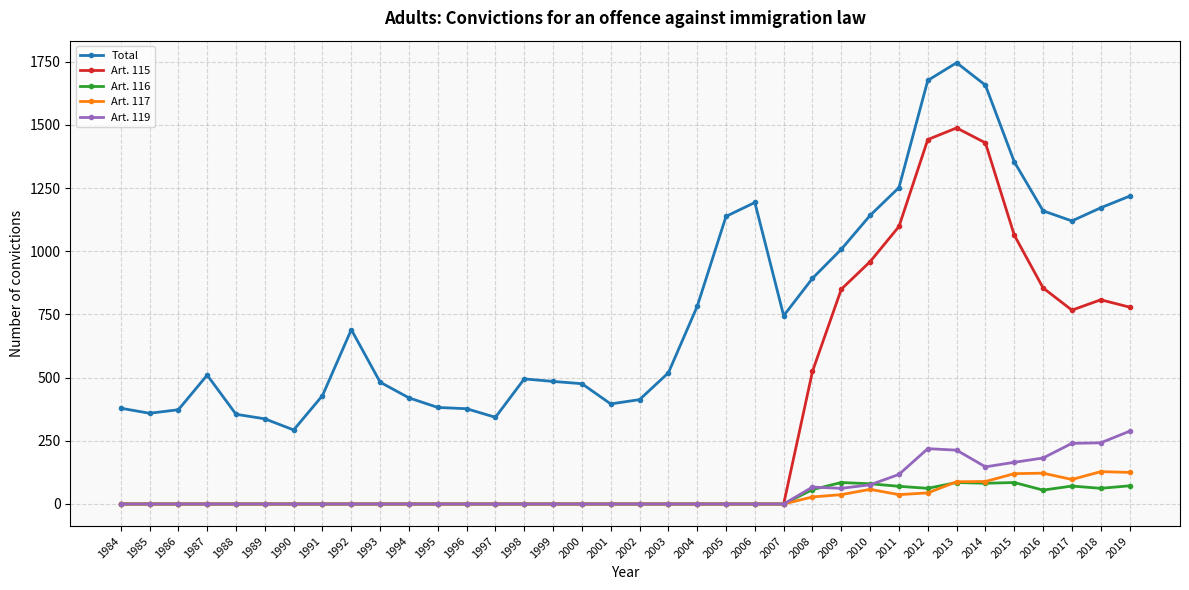

Which series has the largest range (max minus min)?

Art. 115